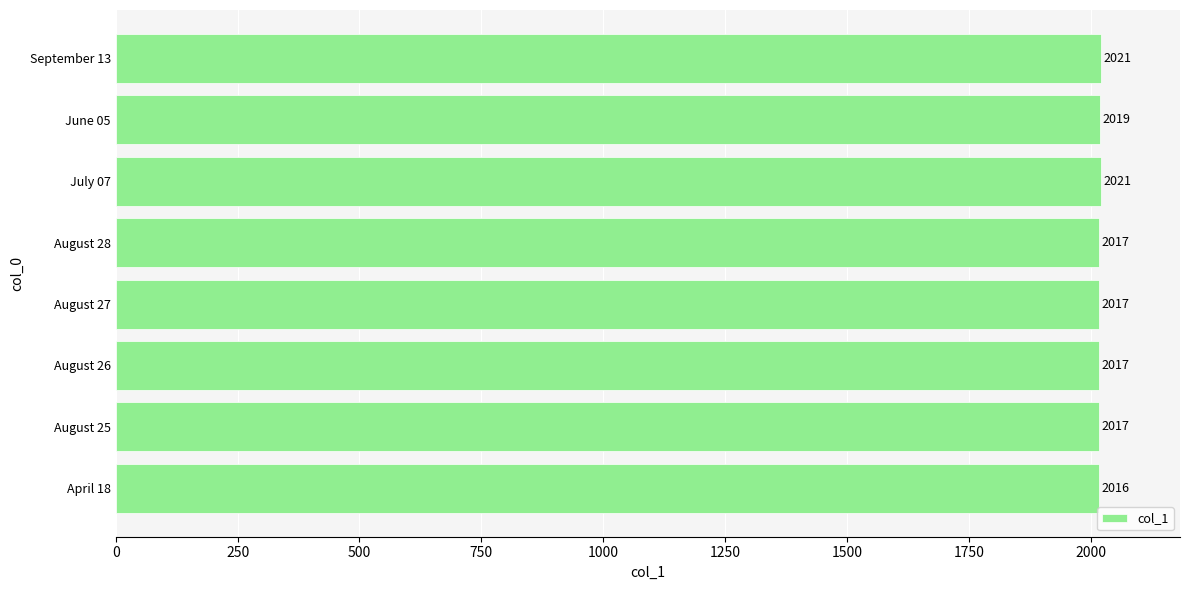

Does the chart contain any negative values?

No